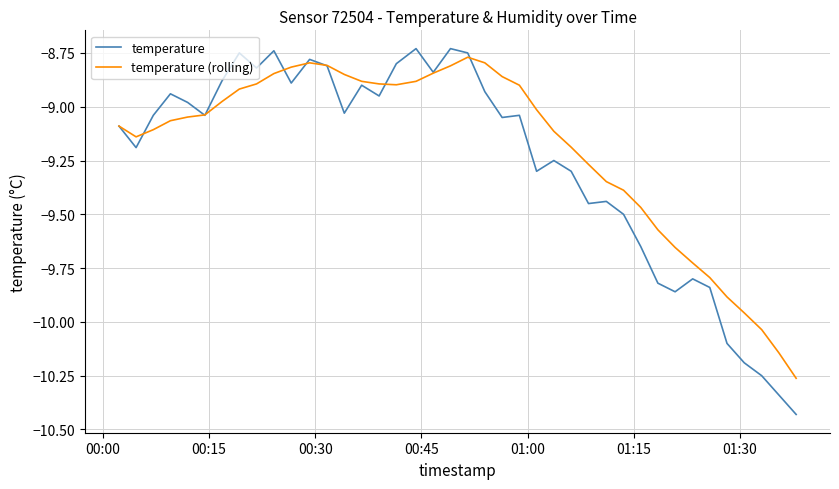

Which series has the largest range (max minus min)?

temperature